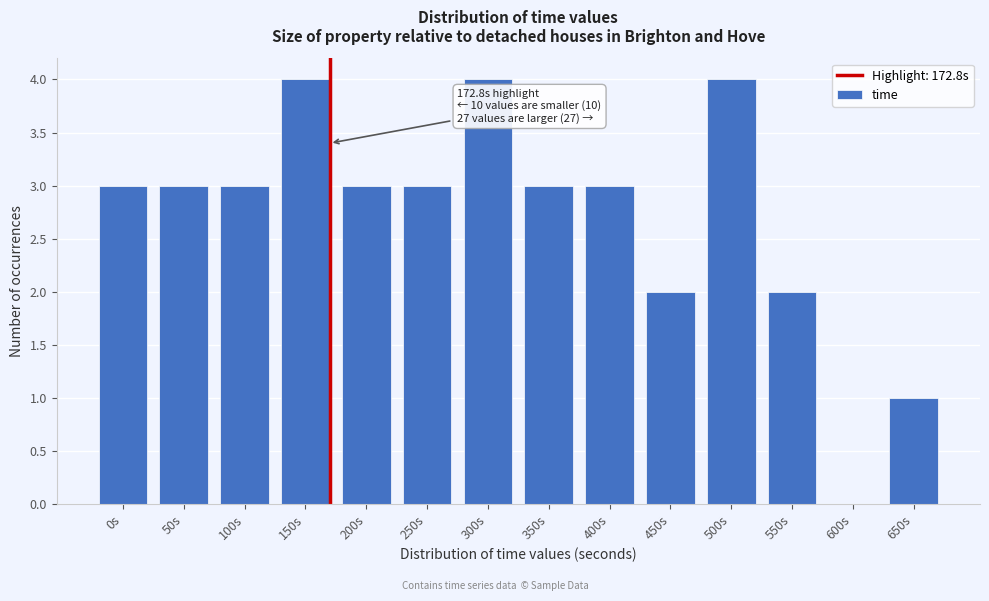

Reading left to right, transcribe all the data shown in this chart.

0s=3	50s=3	100s=3	150s=4	200s=3	250s=3	300s=4	350s=3	400s=3	450s=2	500s=4	550s=2	600s=0	650s=1